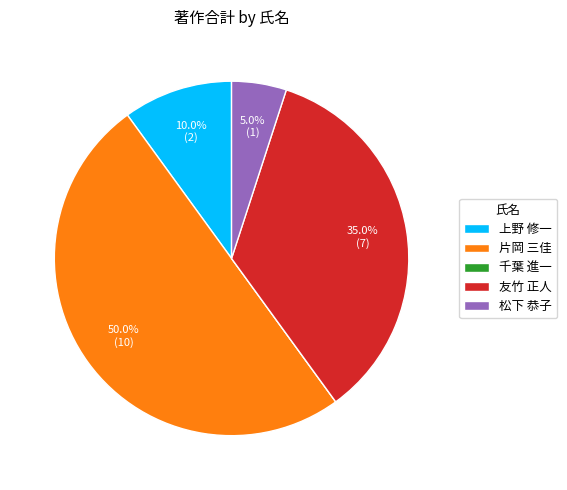

Combined, do 上野 修一 and 友竹 正人 account for over 50%?

No